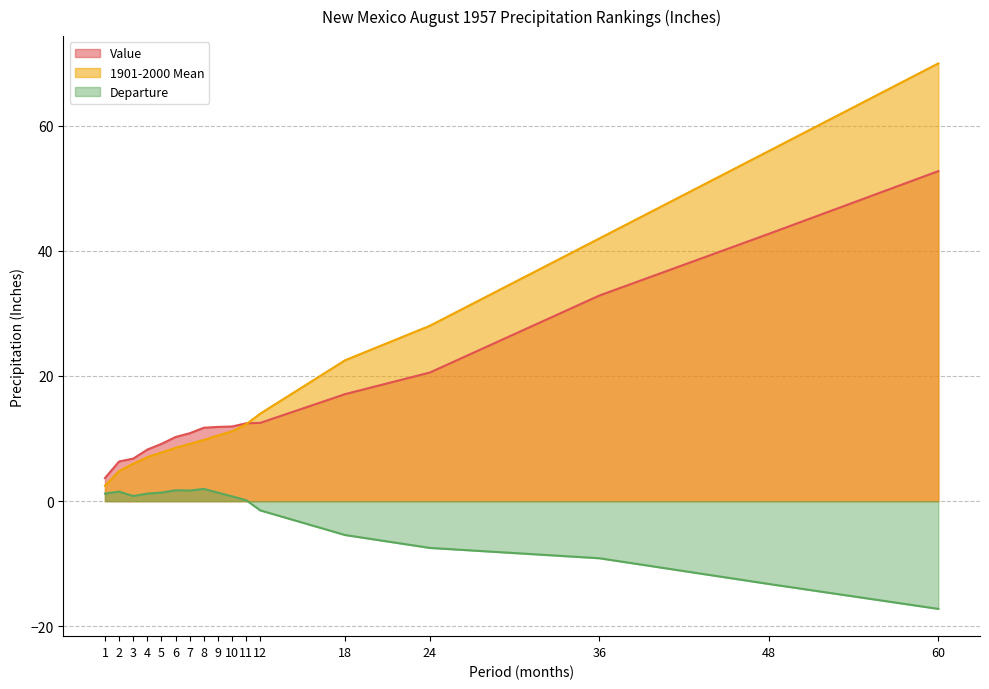

What is the greatest value displayed?

69.9